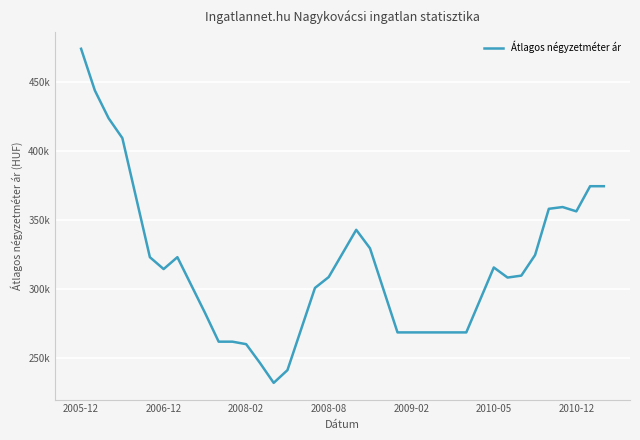

Does the chart display data point markers on the line(s)?

No